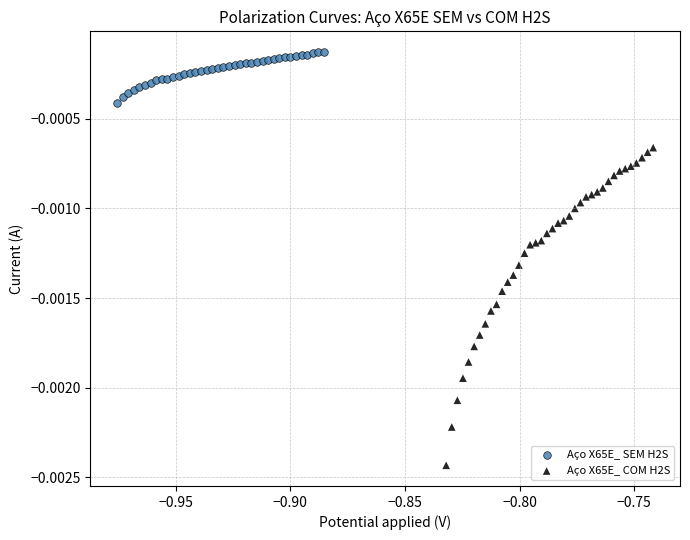

Which series reaches the minimum Y coordinate?

Aço X65E_ COM H2S